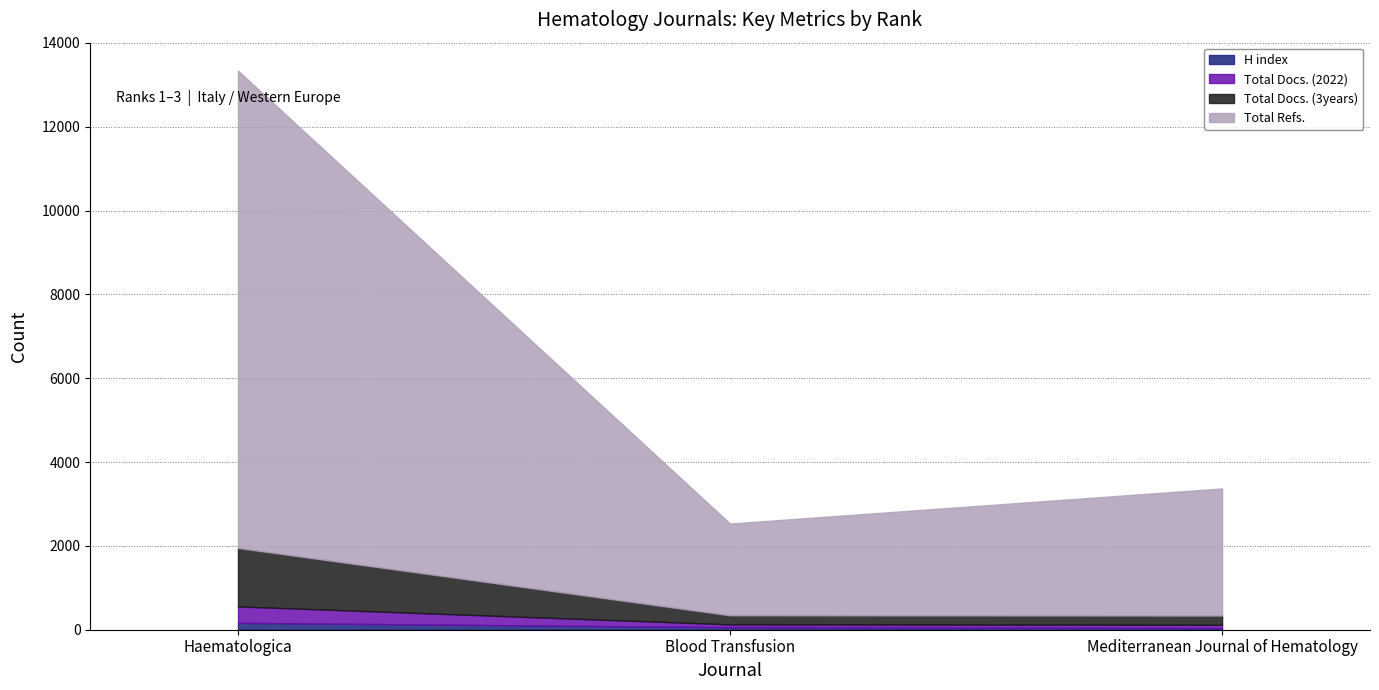

What is the highest value of the H index series?

165